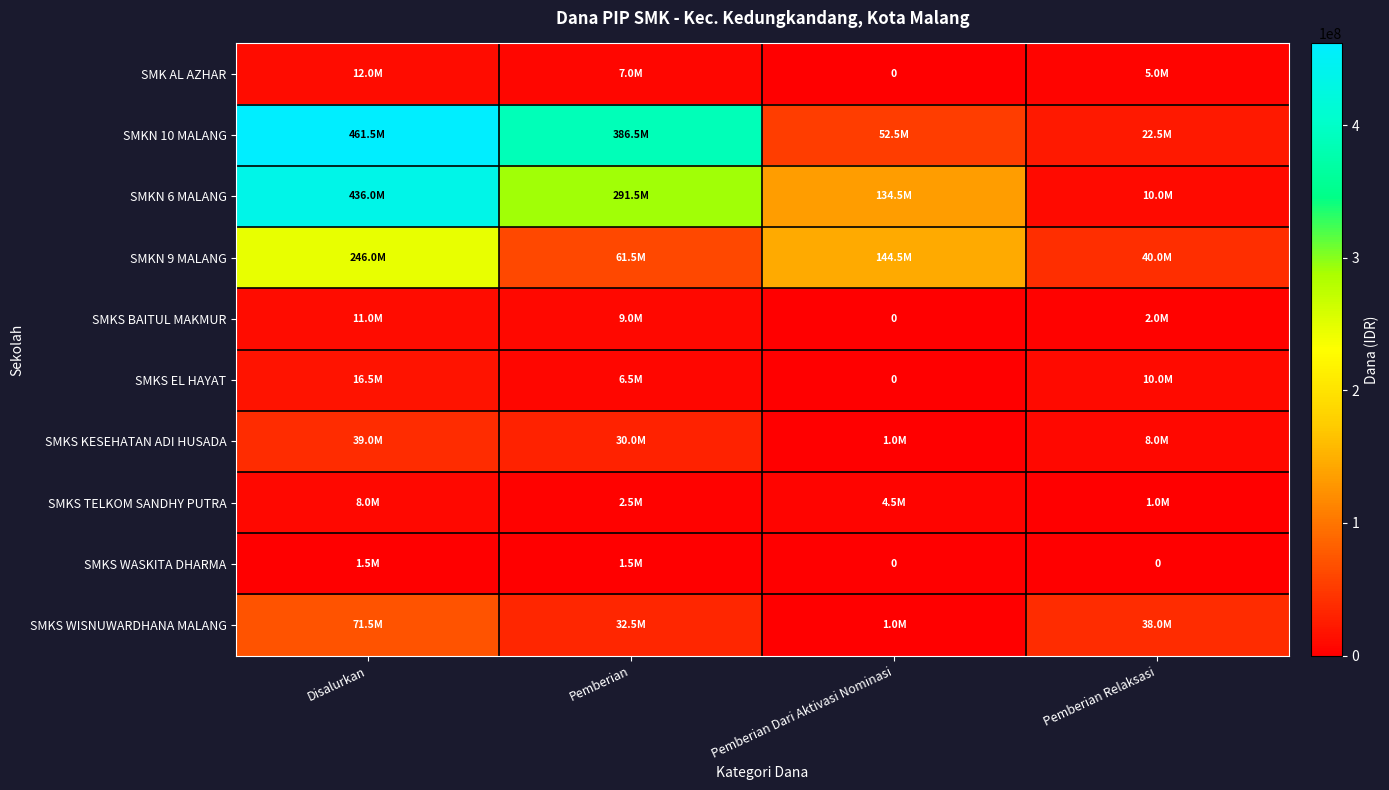

At which label does SMKS KESEHATAN ADI HUSADA first exceed 30000000?

Disalurkan